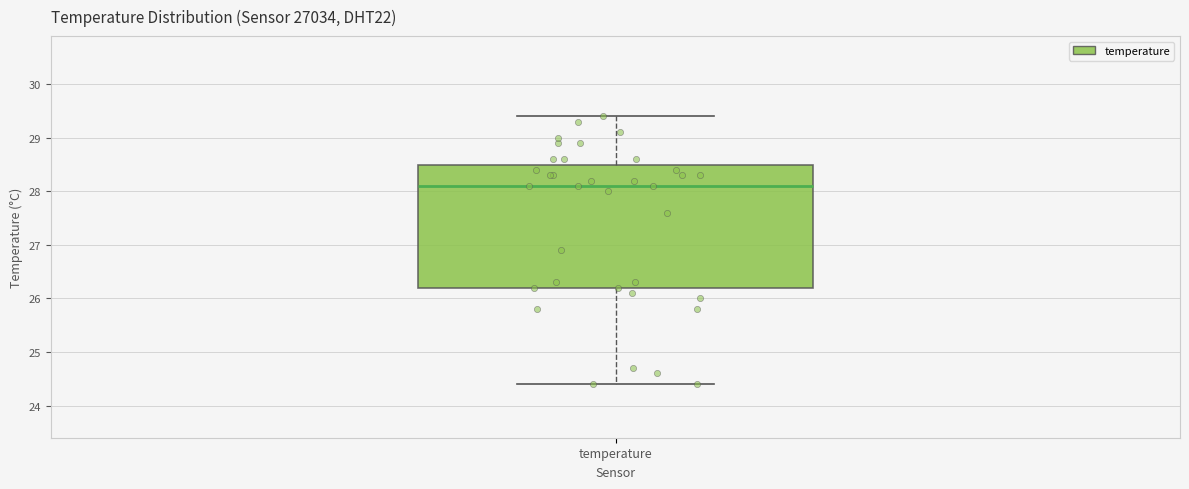

Where does the lower whisker of the box for temperature end on the y-axis? The values are not printed on the chart, so give them approximately, as read against the axis.

24.4